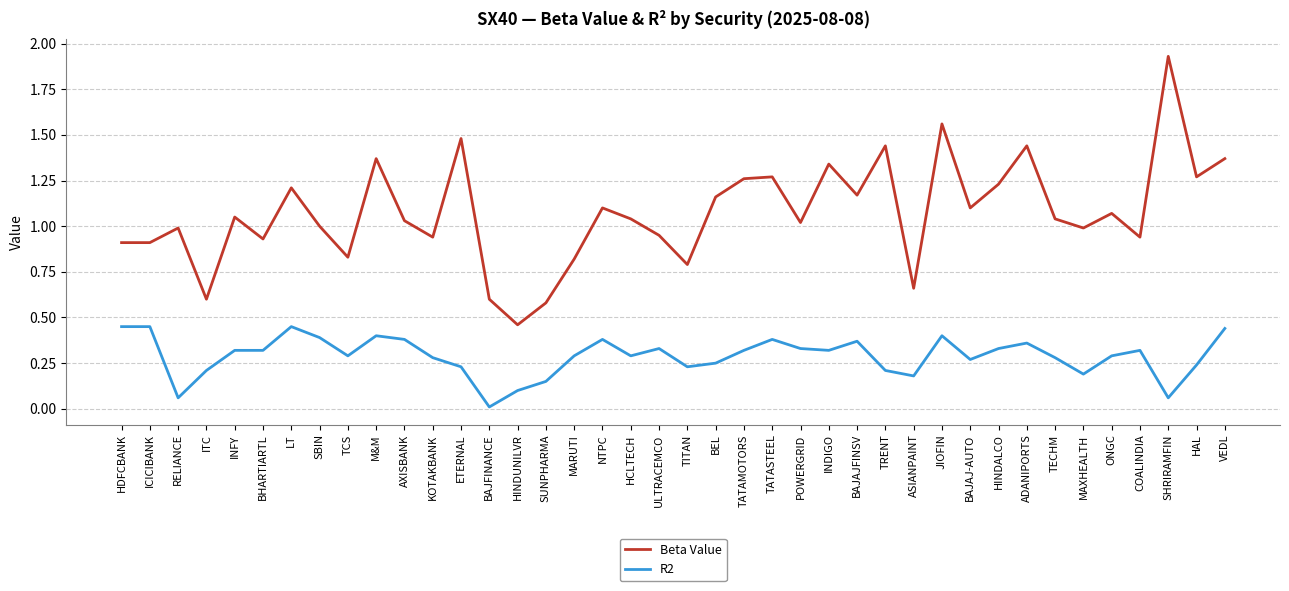

At which category does the chart reach its minimum across all series?

BAJFINANCE